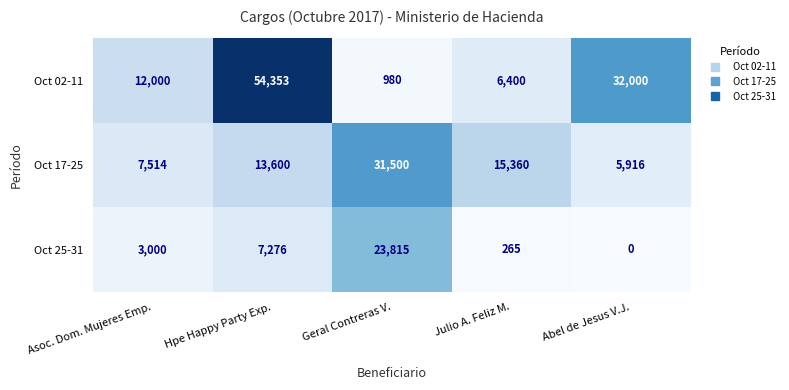

Reading right to left, extract all data points from this chart.

Oct 02-11: Abel de Jesus V.J.=32000	Julio A. Feliz M.=6400	Geral Contreras V.=980	Hpe Happy Party Exp.=54353	Asoc. Dom. Mujeres Emp.=12000
Oct 17-25: Abel de Jesus V.J.=5916	Julio A. Feliz M.=15360	Geral Contreras V.=31500	Hpe Happy Party Exp.=13600	Asoc. Dom. Mujeres Emp.=7514
Oct 25-31: Abel de Jesus V.J.=0	Julio A. Feliz M.=265	Geral Contreras V.=23815	Hpe Happy Party Exp.=7276	Asoc. Dom. Mujeres Emp.=3000